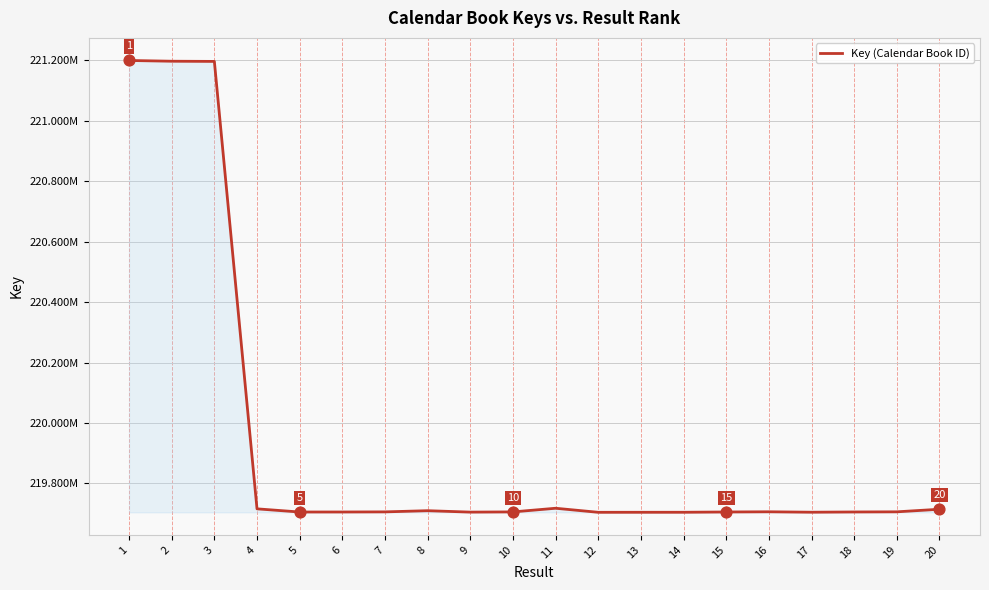

What is the ratio of the value at 19 to the value at 1?

1.0